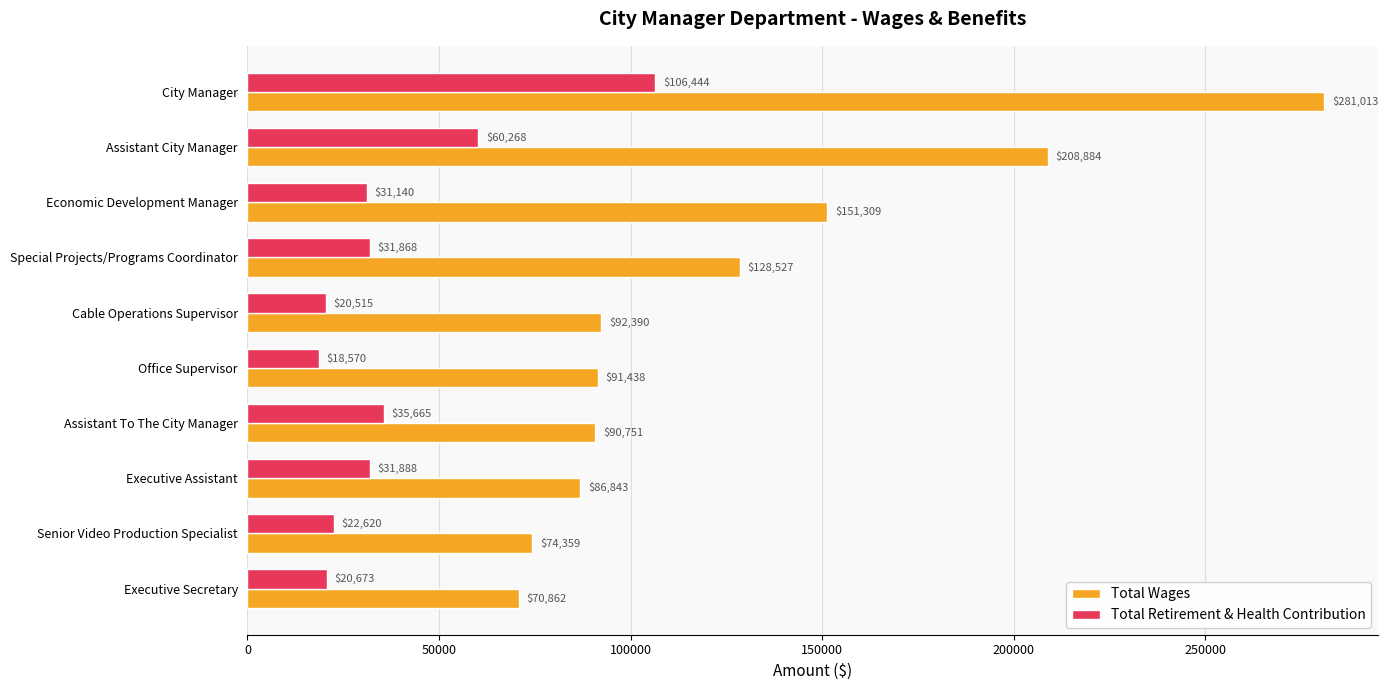

Rank the categories by Total Wages value from highest to lowest.

City Manager, Assistant City Manager, Economic Development Manager, Special Projects/Programs Coordinator, Cable Operations Supervisor, Office Supervisor, Assistant To The City Manager, Executive Assistant, Senior Video Production Specialist, Executive Secretary